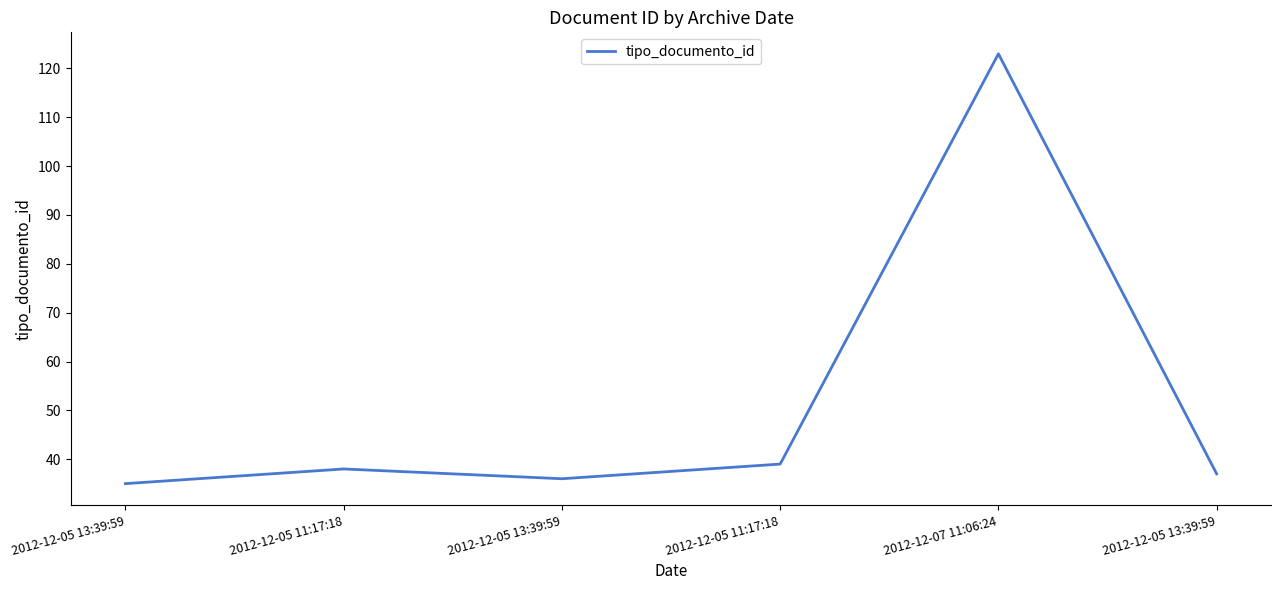

How many lines are shown in the chart?

1